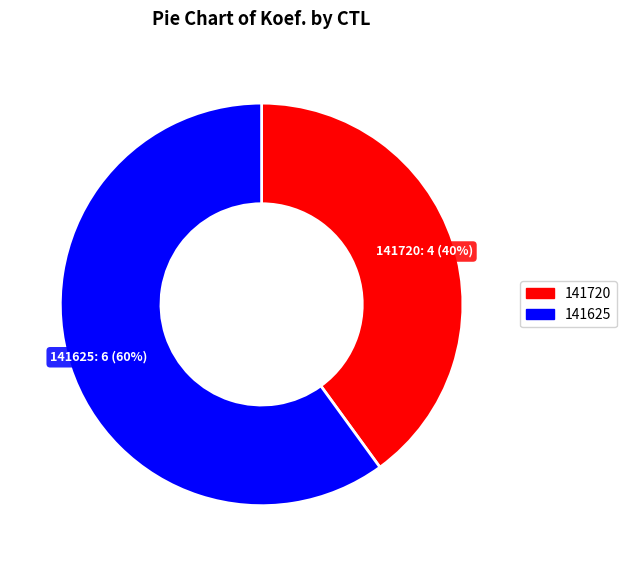

Is the sum of 141625 and 141720 greater than half?

Yes